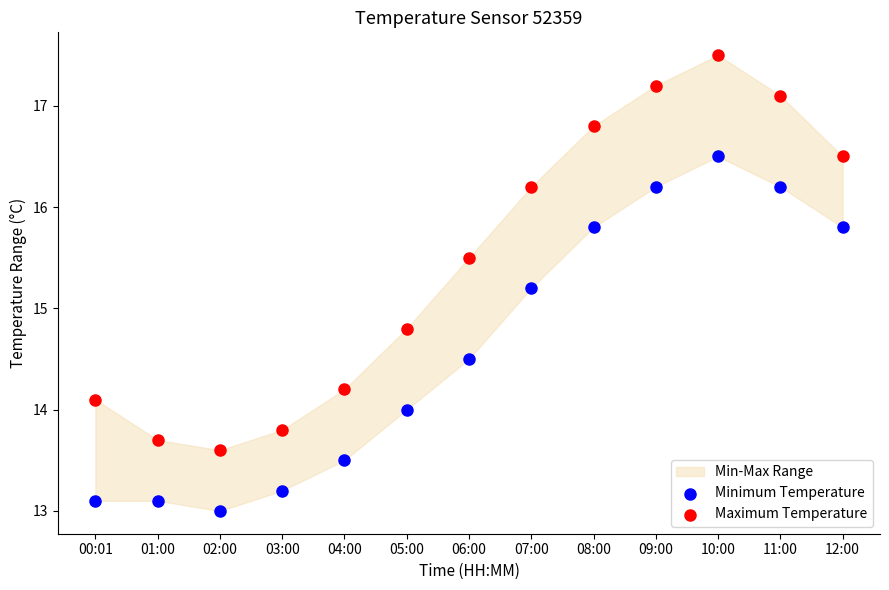

Which series reaches the minimum Y coordinate?

Minimum Temperature